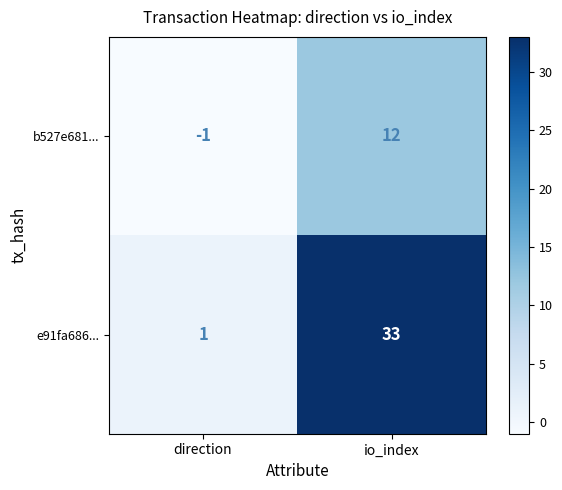

True or false: e91fa686... has a value of 33 at io_index.

True